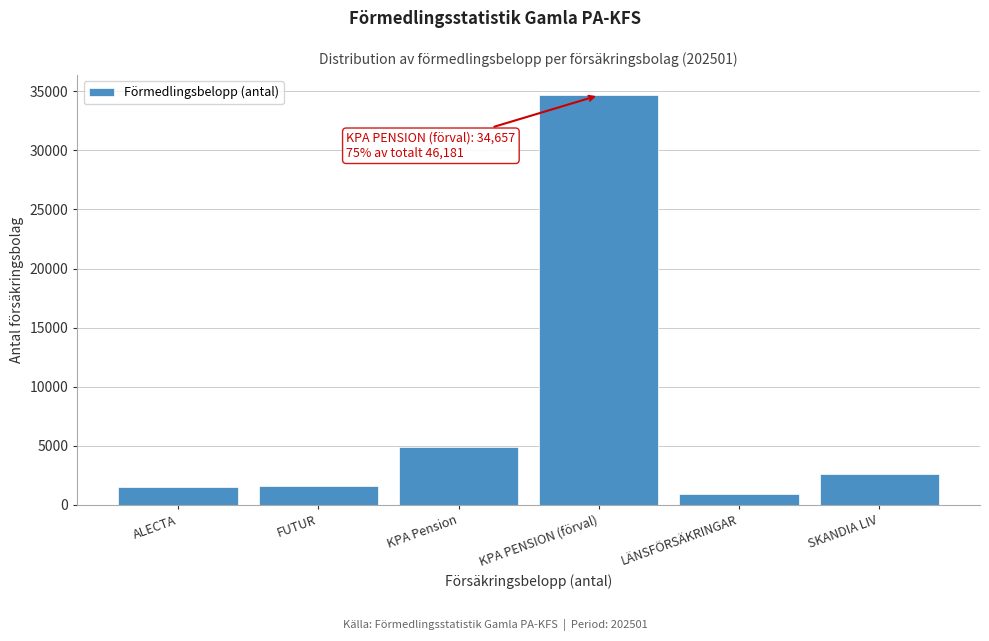

The value at SKANDIA LIV is 4552. True or false?

False